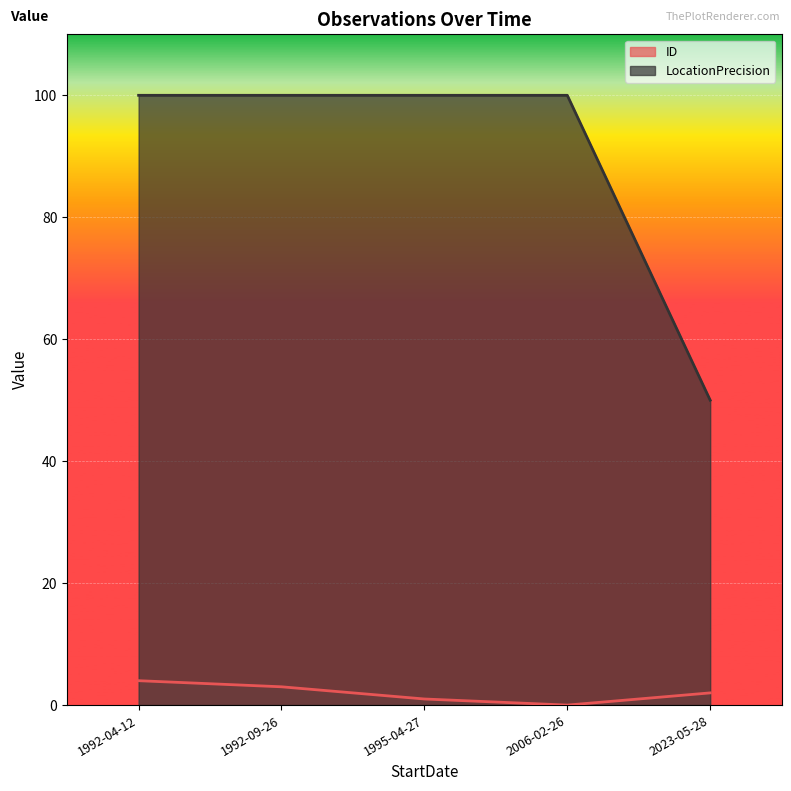

True or false: ID has a value of 1 at 1995-04-27.

True